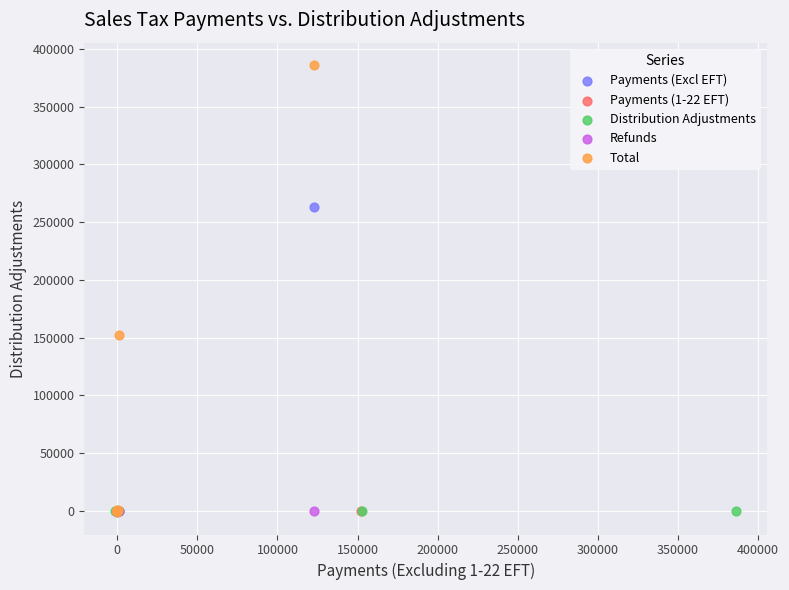

What are all the series names shown in the legend?

Payments (Excl EFT), Payments (1-22 EFT), Distribution Adjustments, Refunds, Total